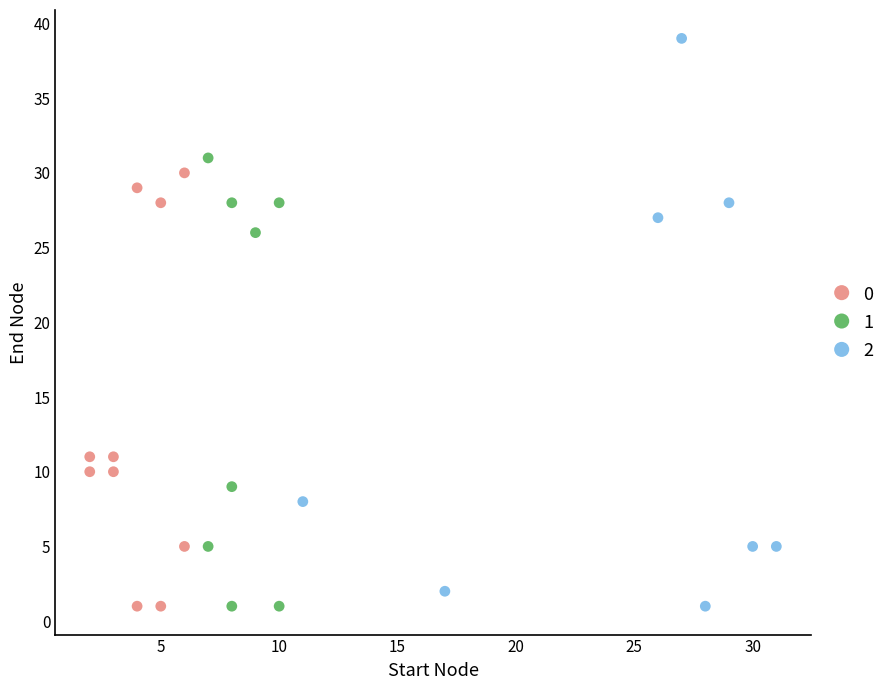

What are all the series names shown in the legend?

0, 1, 2